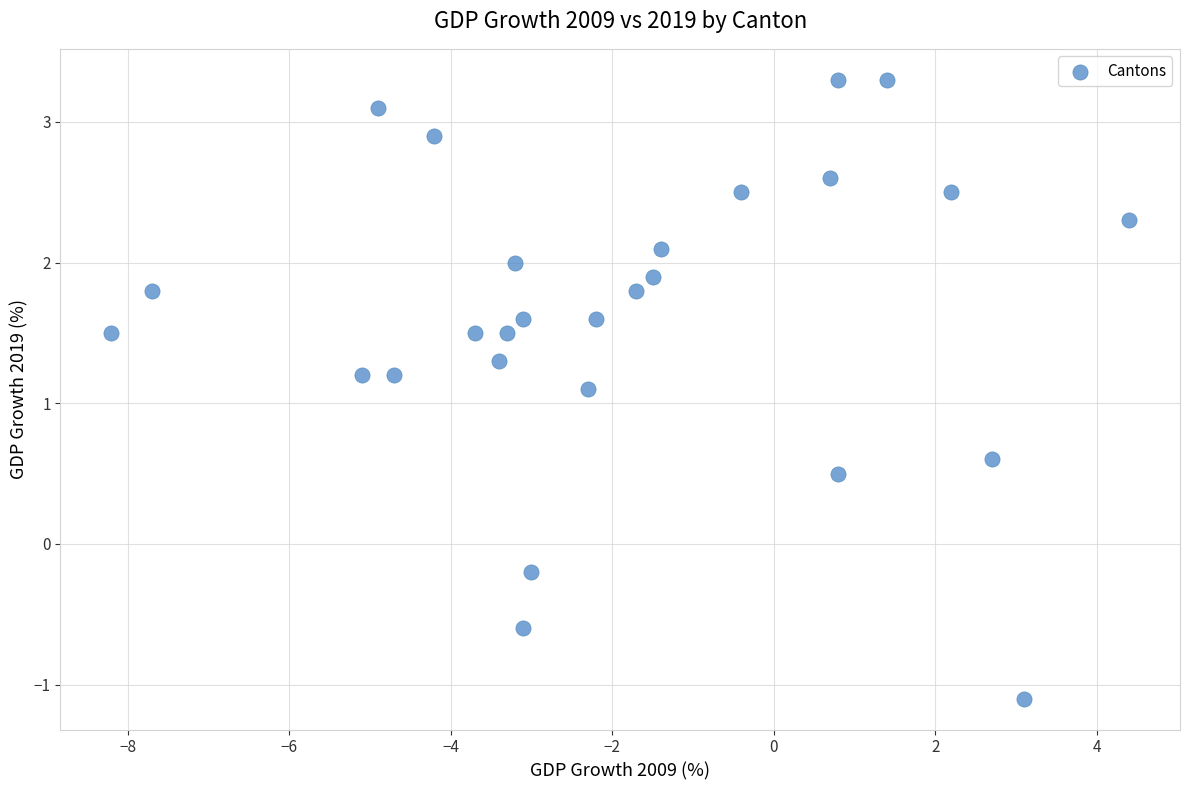

What Y value in the scatter plot is closest to 1?

1.1